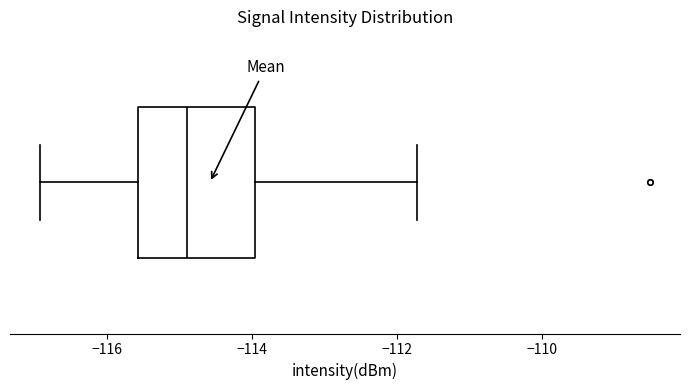

Where does the median line of the box sit on the x-axis? The values are not printed on the chart, so give them approximately, as read against the axis.

-114.8